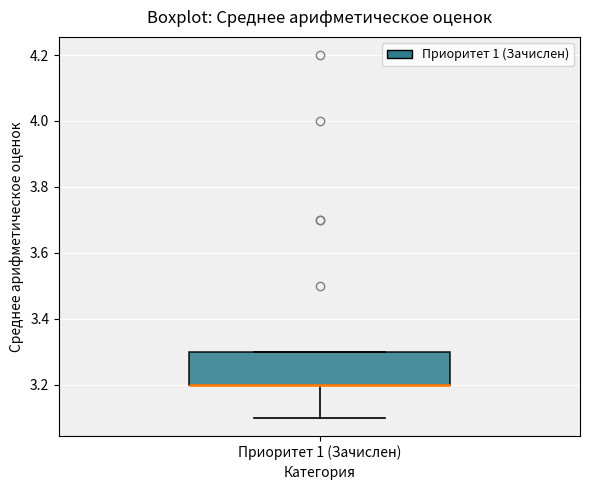

Read this box plot against the y-axis: the position of the median line, the range covered by the box, and the ends of both whiskers. The values are not printed on the chart, so give them approximately, as read against the axis.

median 3.2 (drawn on the box's lower edge), box 3.2 to 3.3, whiskers 3.1 to 3.3